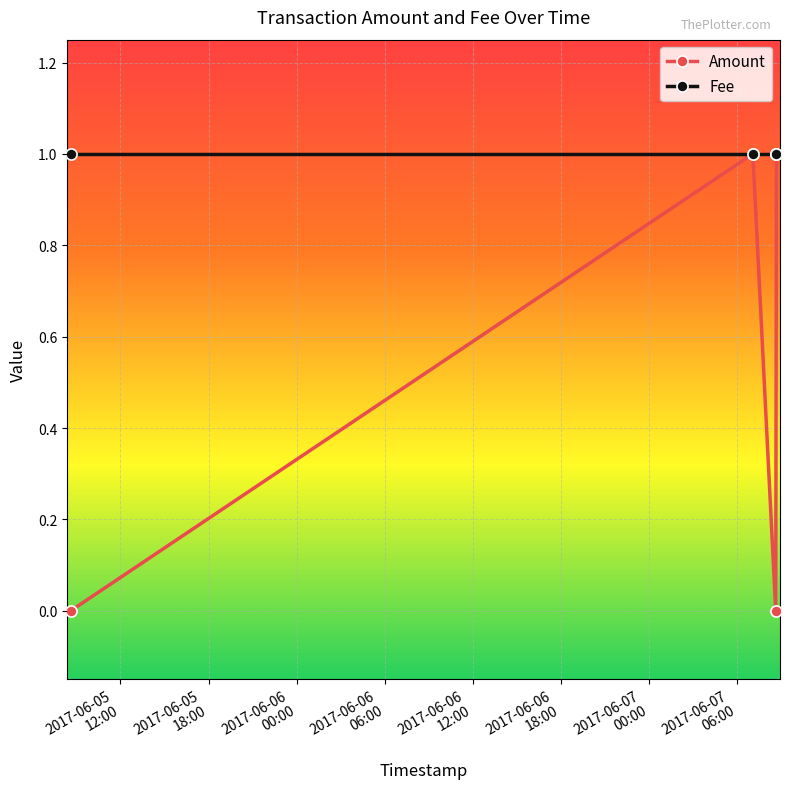

Which series has the largest total across all categories?

Fee